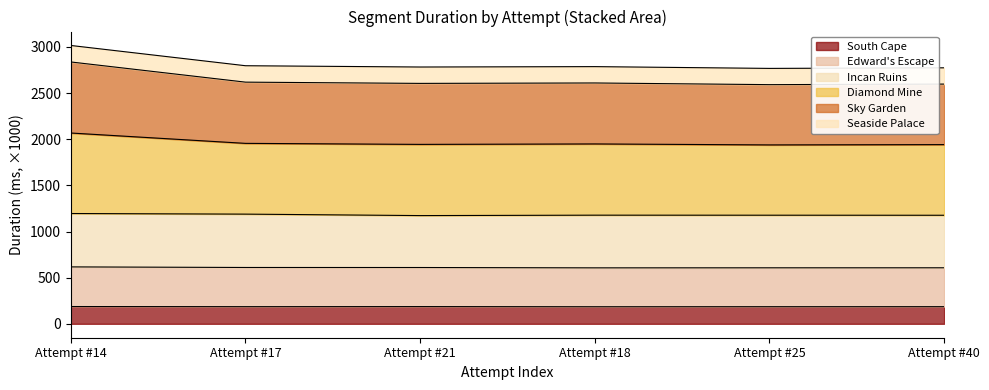

What is the minimum value shown in the chart?

184.8